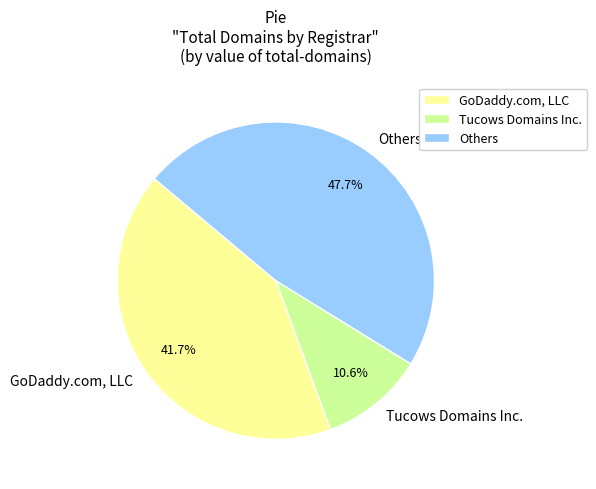

What percentage is NOT represented by Others?

52.3%